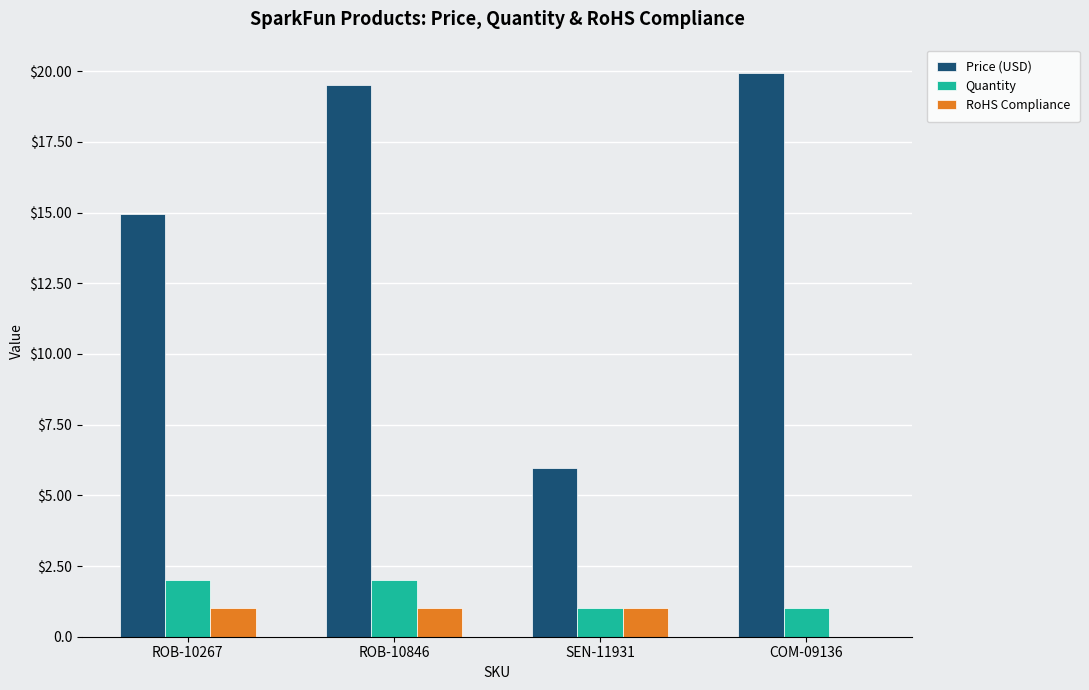

Between COM-09136 and SEN-11931, which is larger?

COM-09136